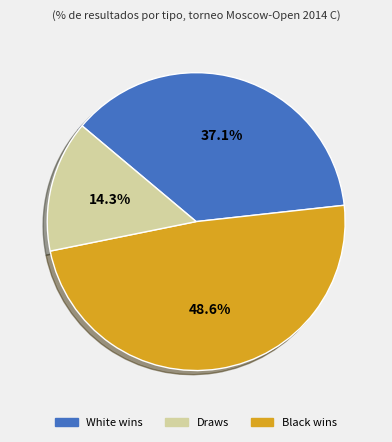

Count the number of slices in the pie.

3